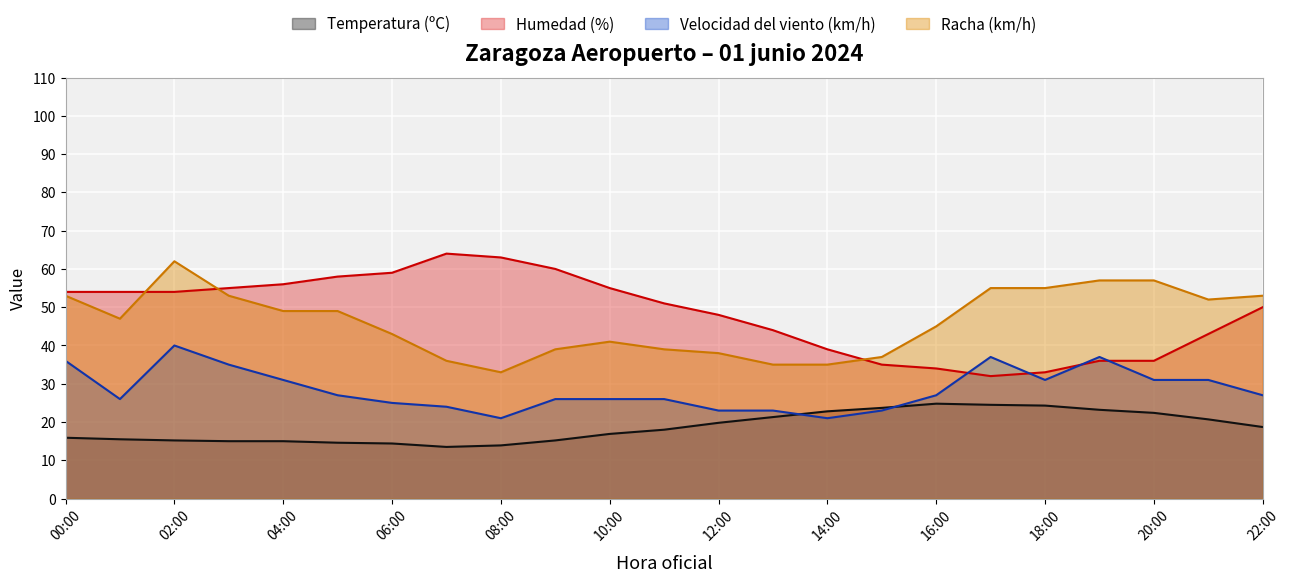

How many categories are shown in the chart?

23